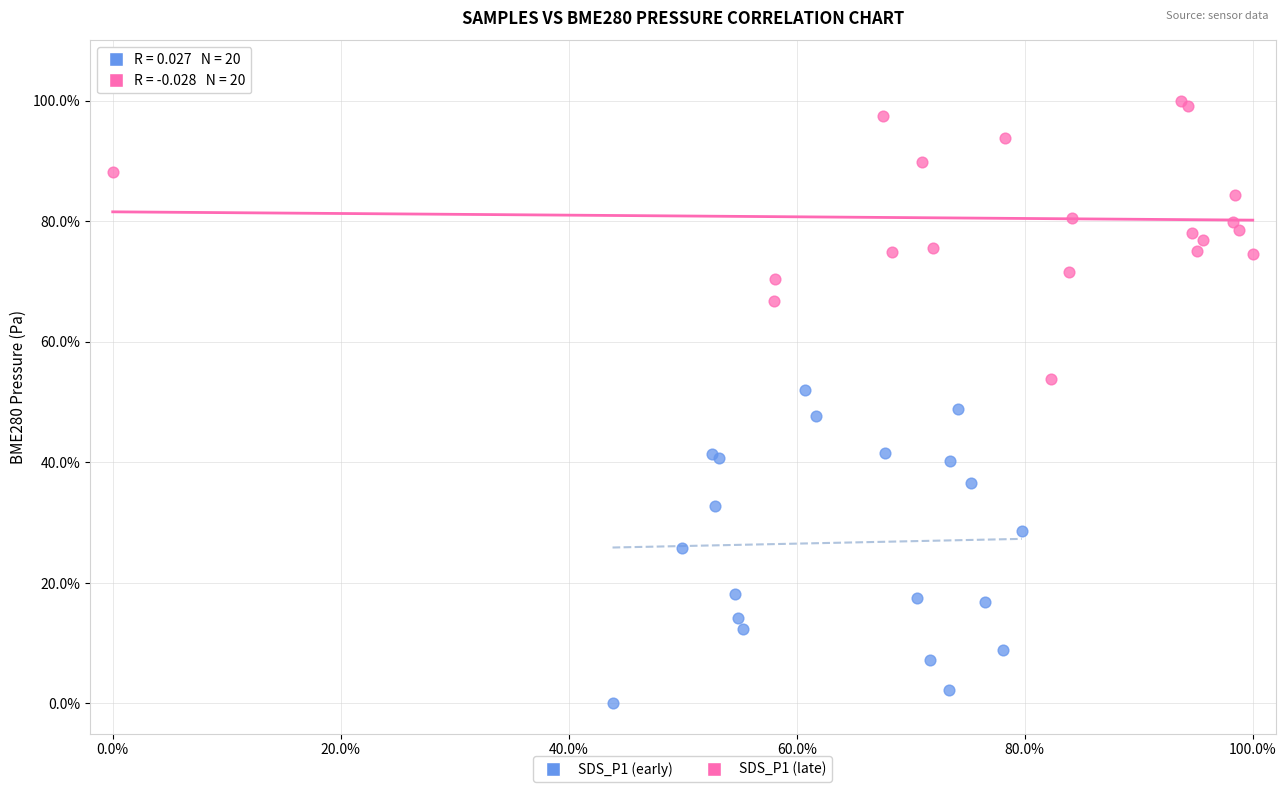

Which series reaches the minimum Y coordinate?

SDS_P1 (early)